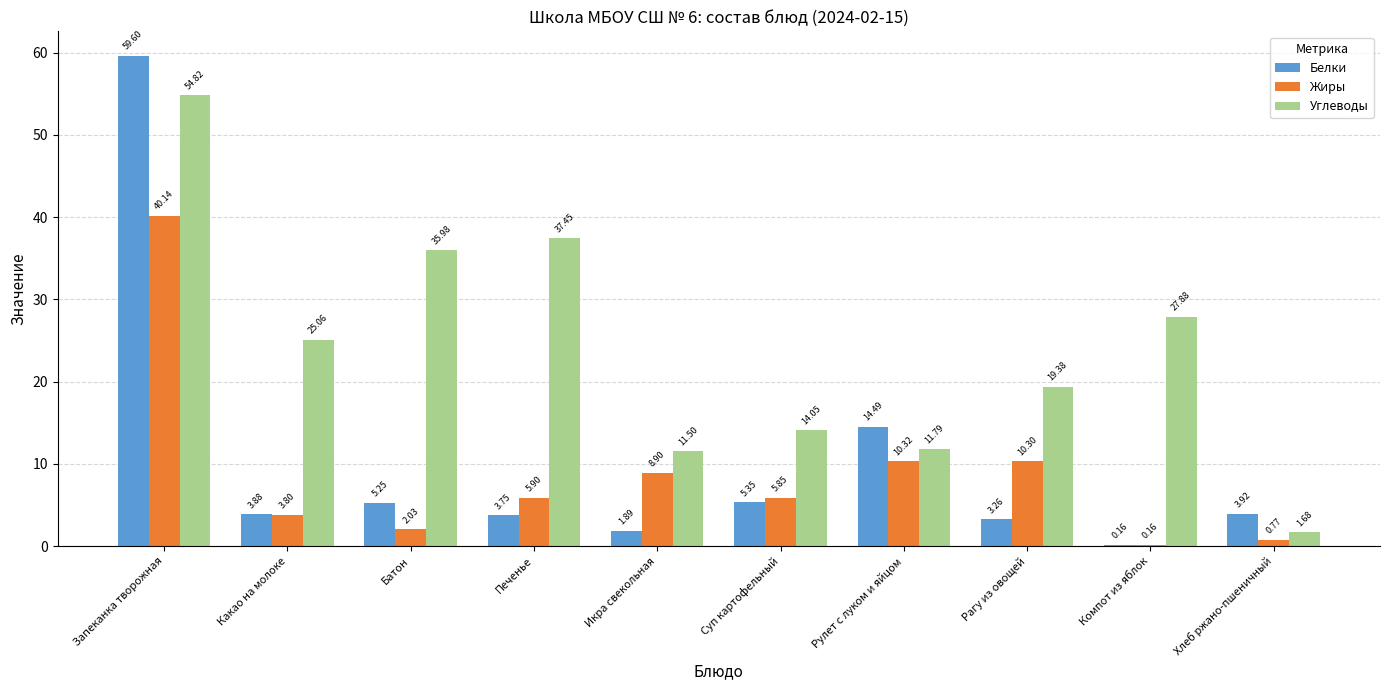

What is the sum of the Белки values at Рагу из овощей and Компот из яблок?

3.4